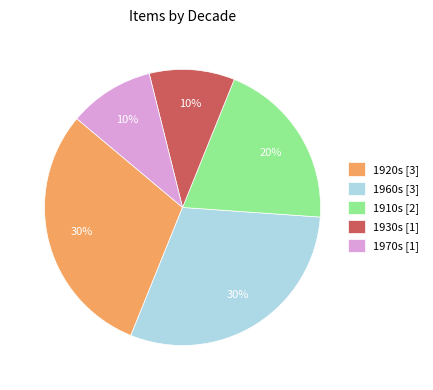

Is it true that 1920s [3] is 30% of the pie?

True